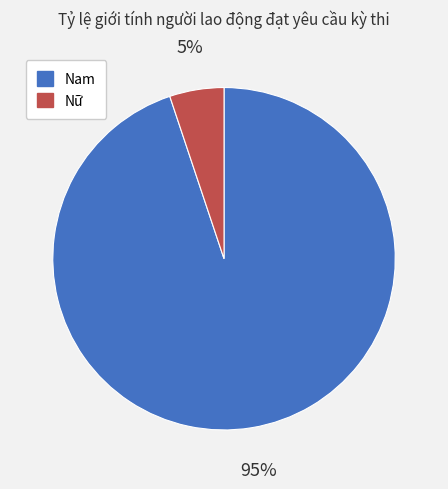

To the nearest percent, what percentage of the pie is Nam?

95%